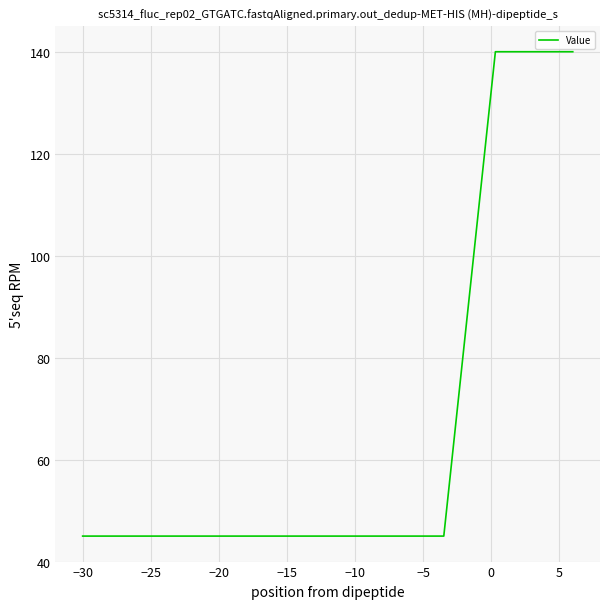

What is the smallest value displayed?

45.0